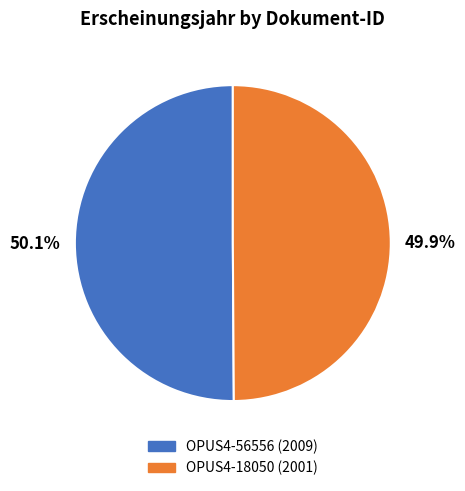

Is there any slice that represents more than half of the pie?

Yes